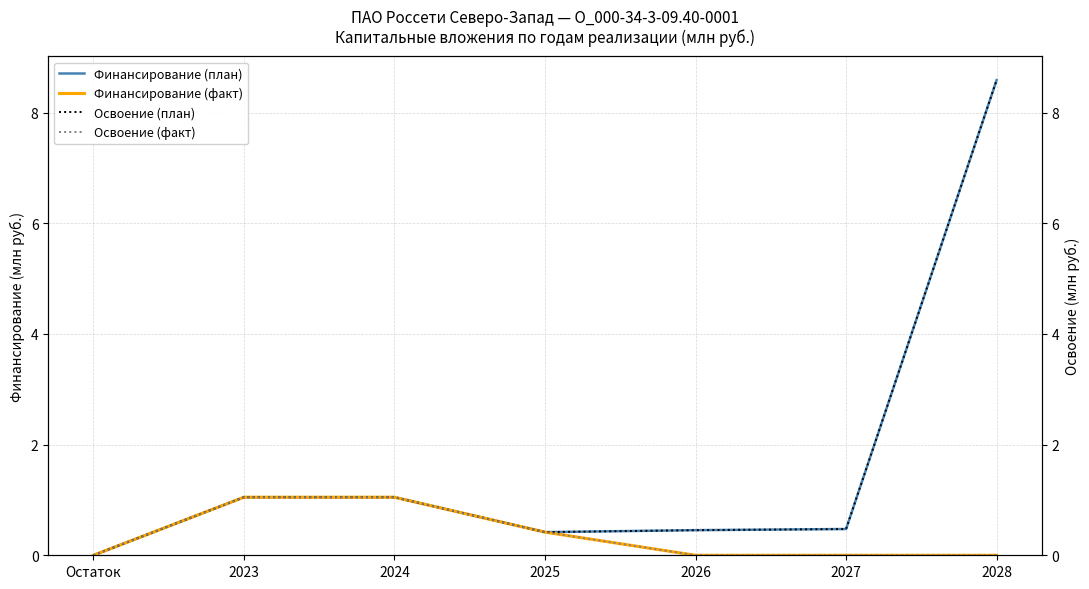

True or false: Финансирование (факт) has more than 2 interior local peaks.

False